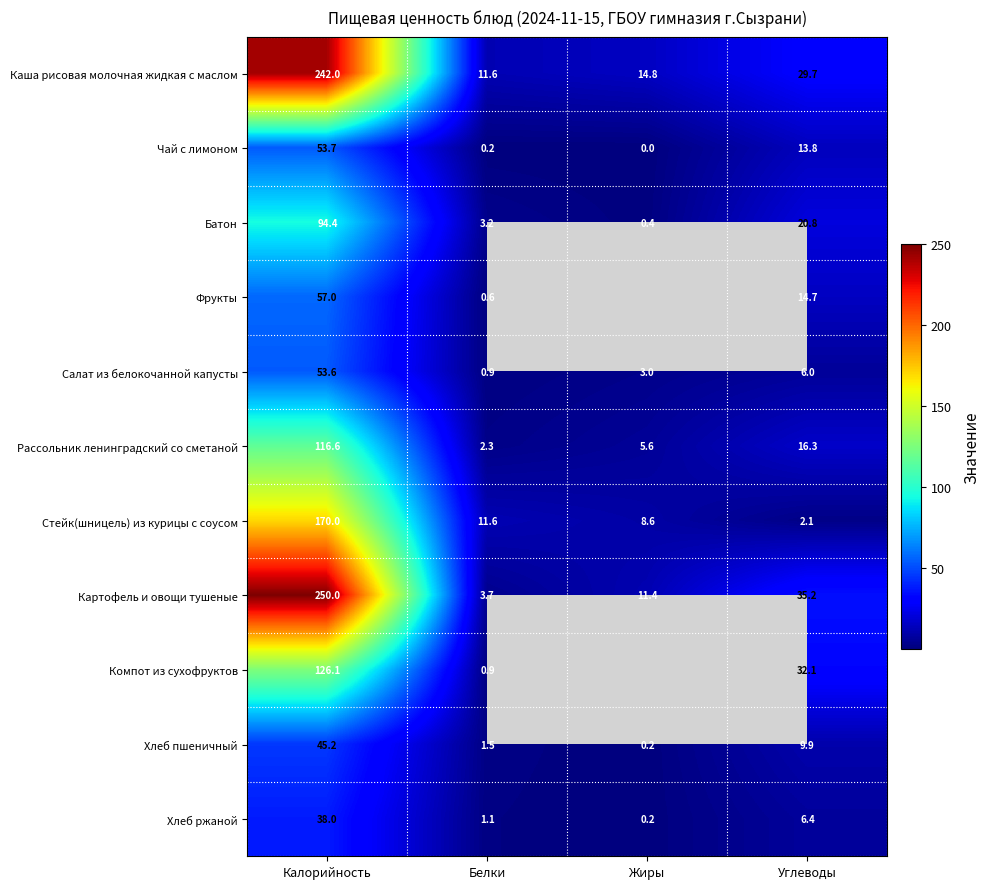

Rank the series by their maximum value, from highest to lowest.

Картофель и овощи тушеные, Каша рисовая молочная жидкая с маслом, Стейк(шницель) из курицы с соусом, Компот из сухофруктов, Рассольник ленинградский со сметаной, Батон, Фрукты, Чай с лимоном, Салат из белокочанной капусты, Хлеб пшеничный, Хлеб ржаной